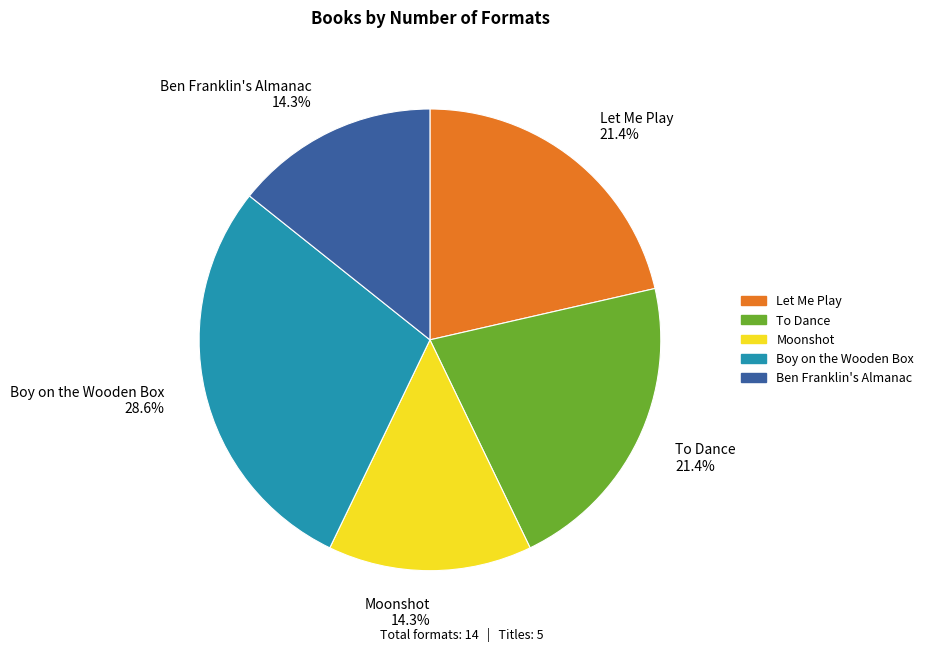

To the nearest percent, what is the average slice percentage?

20%